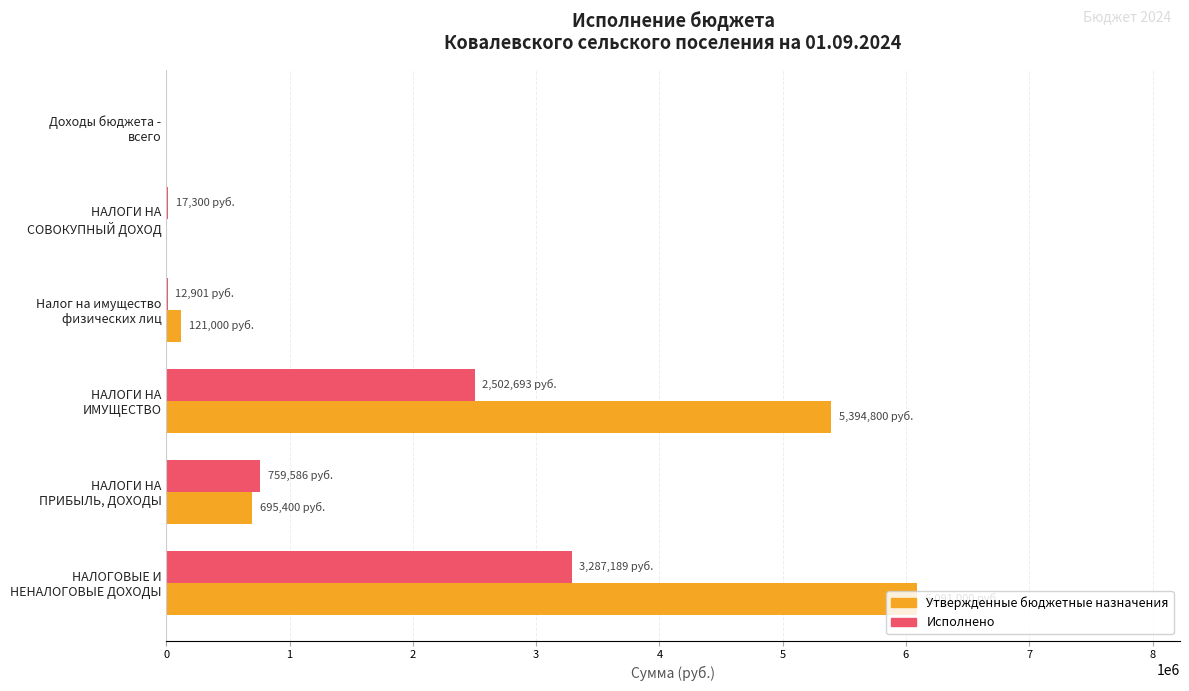

How many data points in Исполнено are above 759586?

3